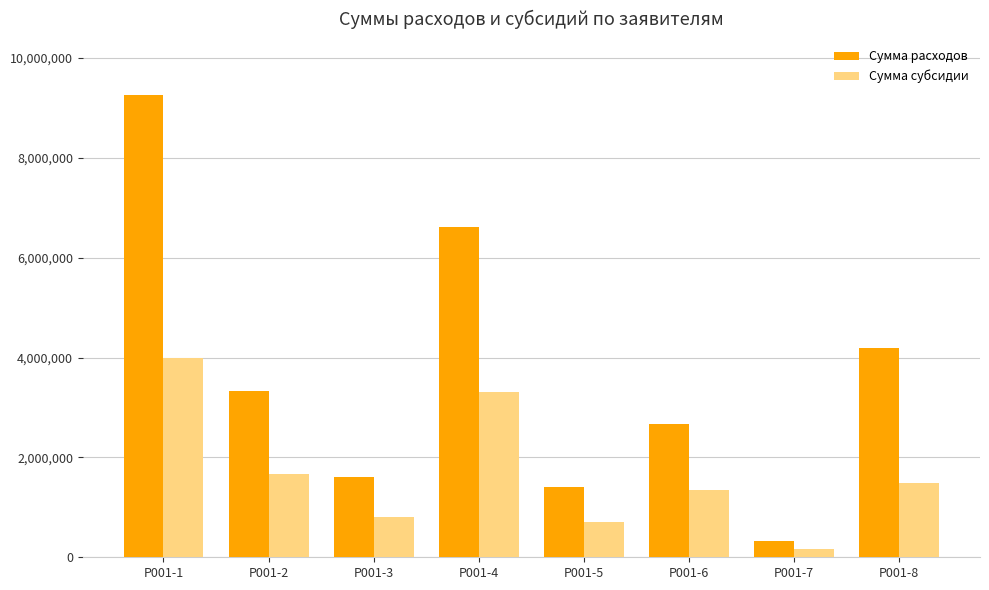

What is the approximate value of Сумма расходов at P001-4?

6609867.1